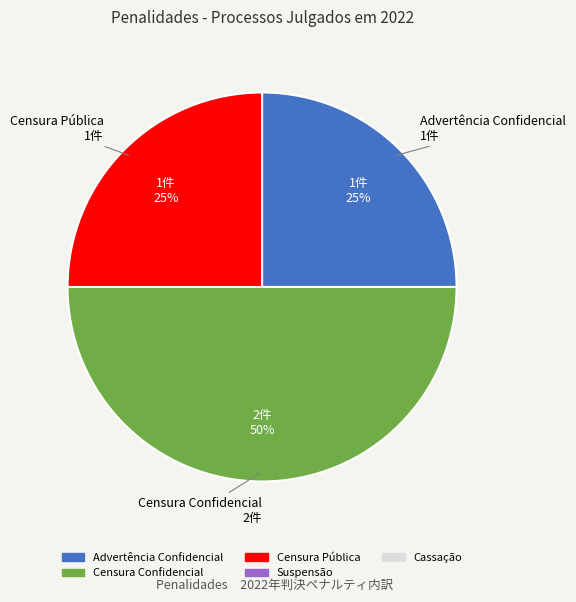

How many slices are in this pie chart?

3